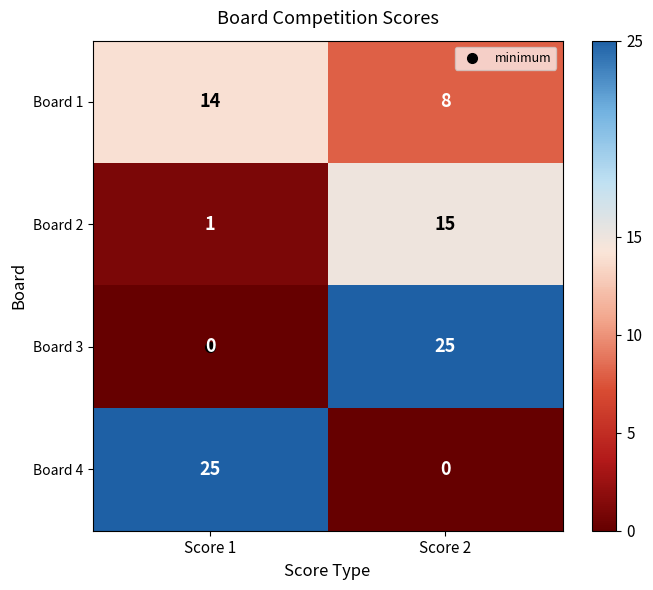

The Board 4 series shows 25 at Score 1. True or false?

True